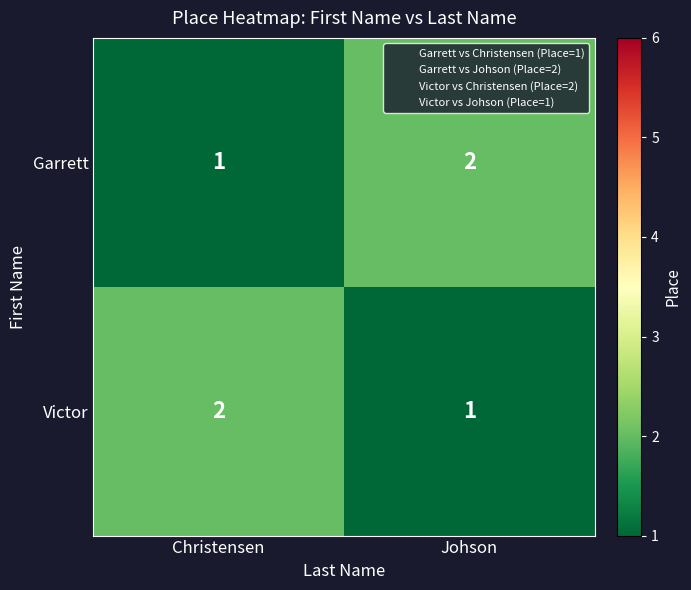

The value of Victor at Christensen is 1. True or false?

False